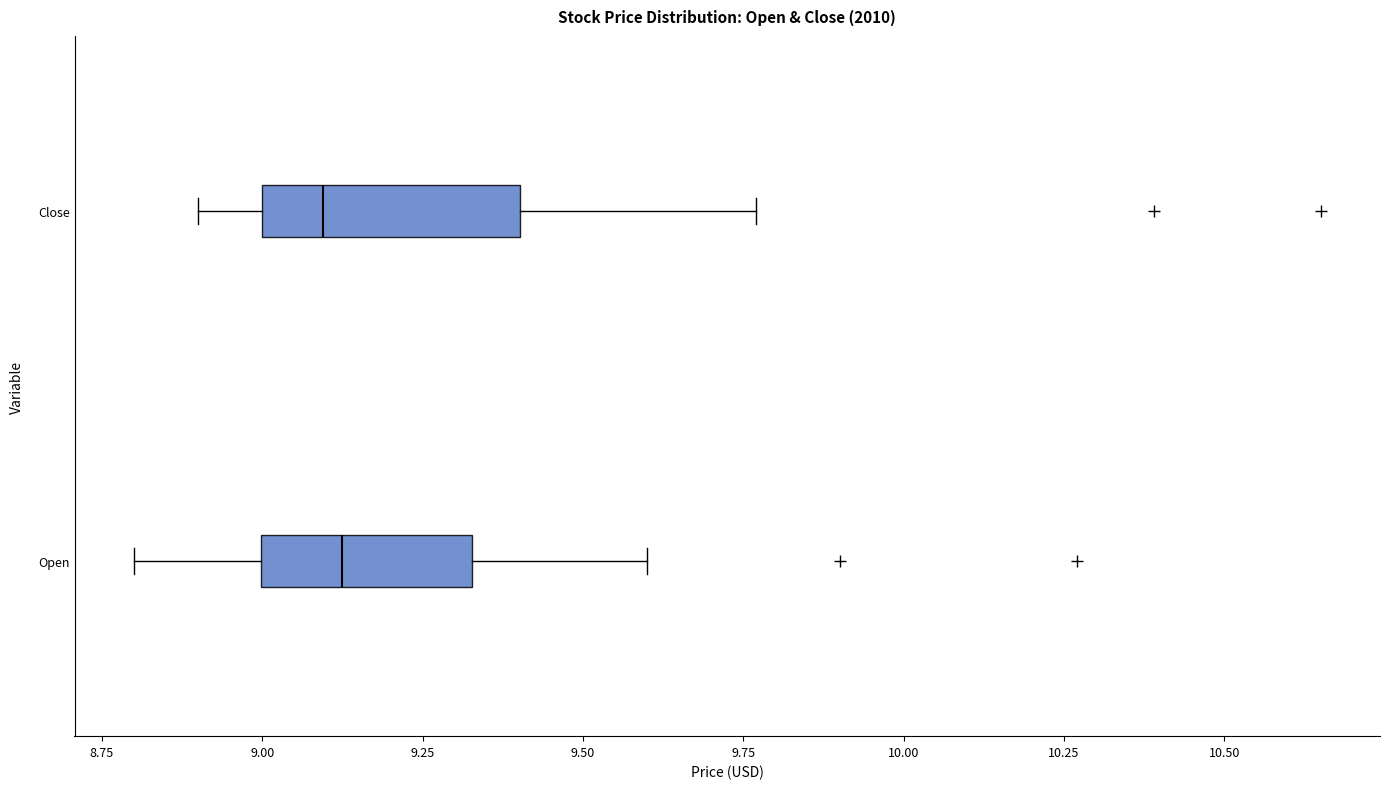

Reading bottom to top, read every box against the x-axis: the position of its median line, the range the box covers, and the ends of its whiskers. The values are not printed on the chart, so give them approximately, as read against the axis.

Open: median 9.15, box 9.00 to 9.35, whiskers 8.80 to 9.60
Close: median 9.10, box 9.00 to 9.40, whiskers 8.90 to 9.75